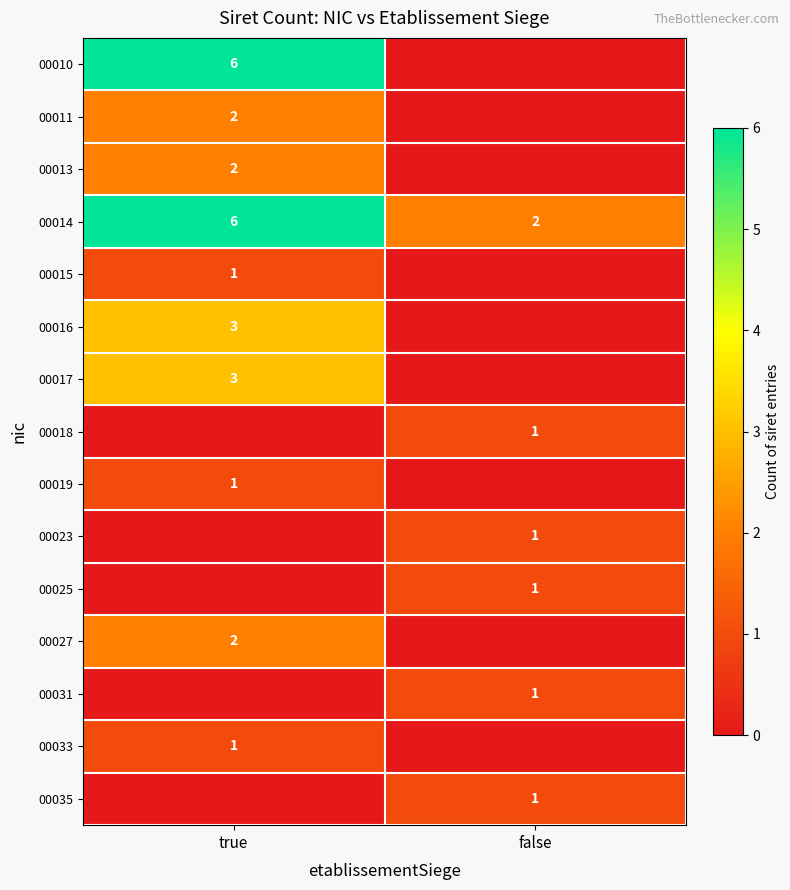

Which series changed the most between true and false?

row_0